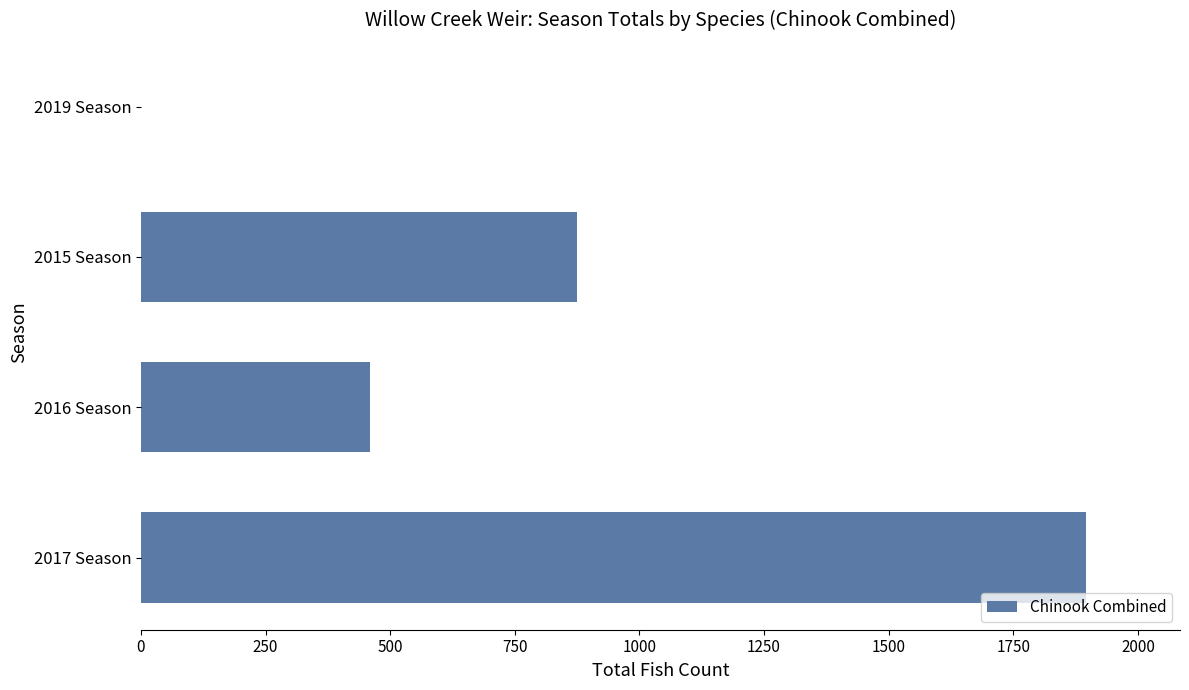

Approximately how many times larger is the value at 2017 Season compared to 2015 Season?

2.2